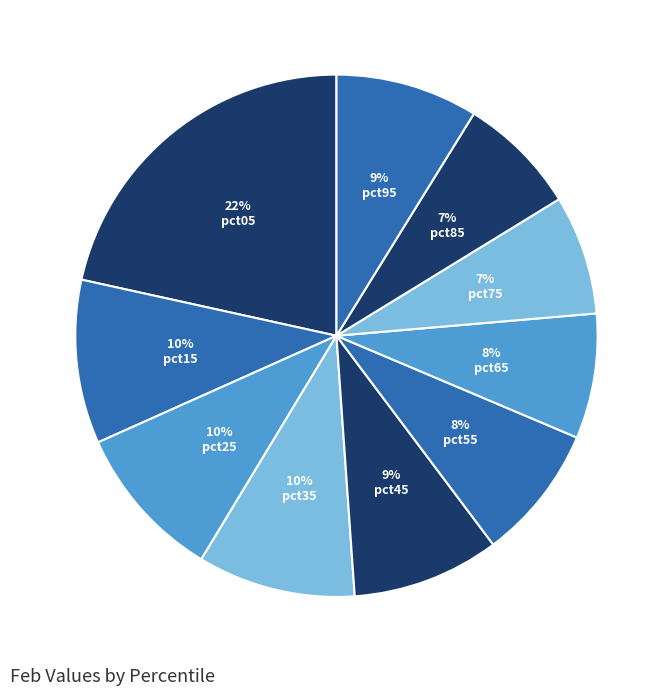

Count the number of slices in the pie.

10